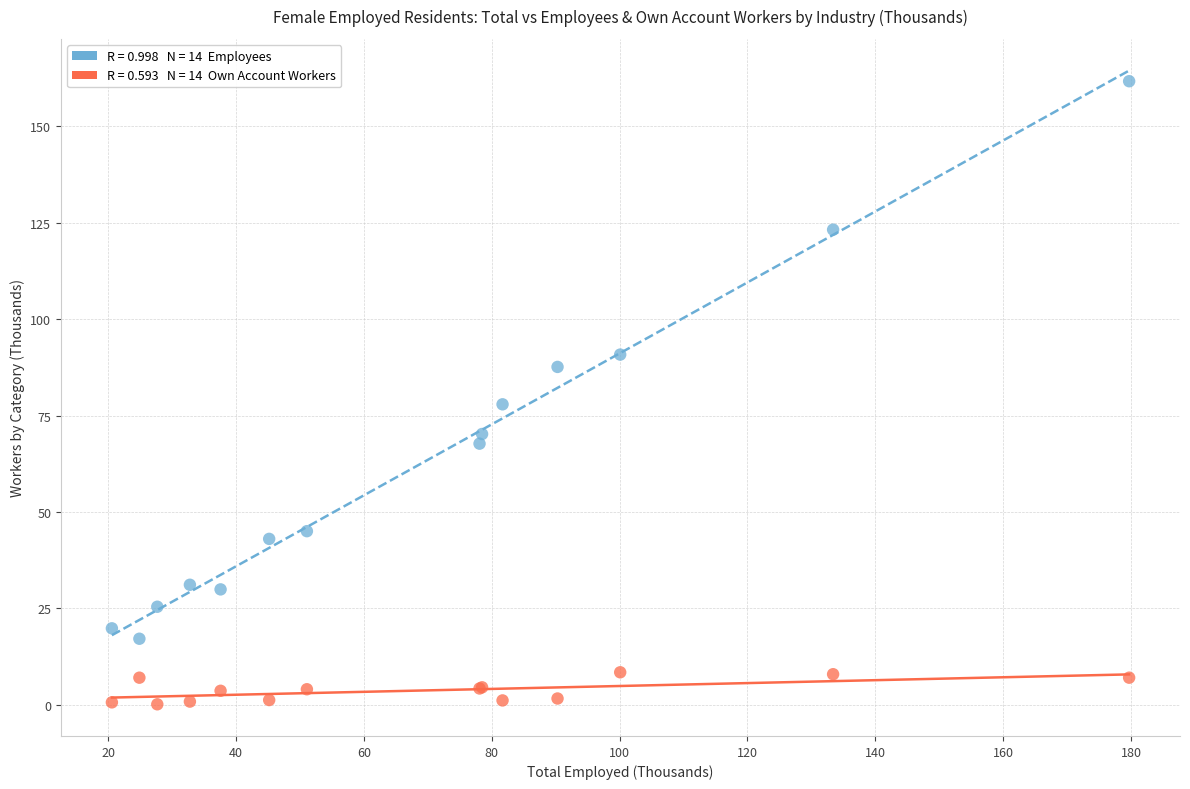

Across all series, what Y value is closest to 80?

77.9